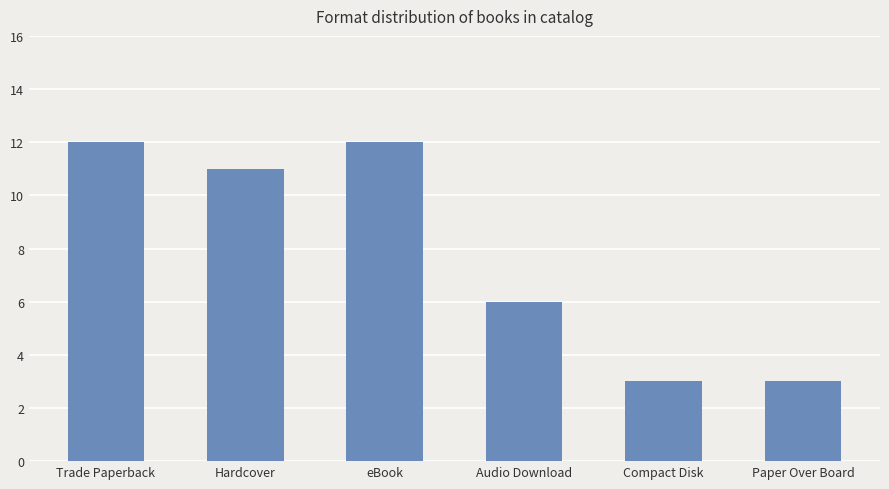

What is the difference between the maximum and minimum values?

9